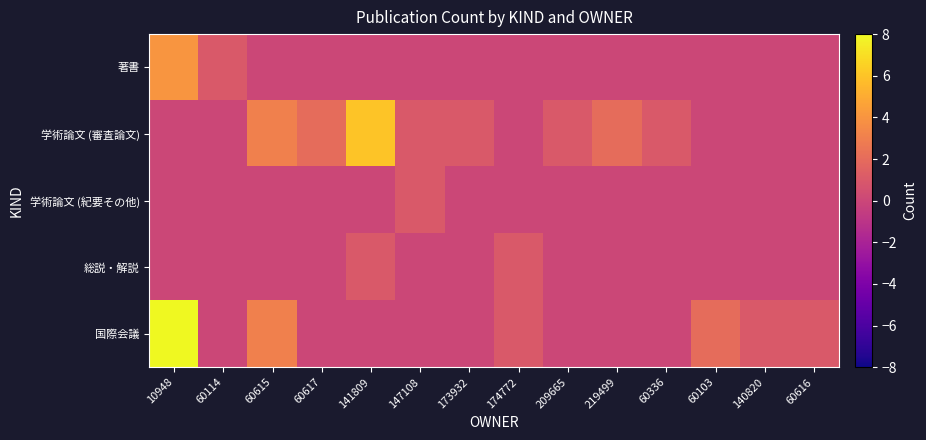

Between 60615 and 60616, which is larger?

60615